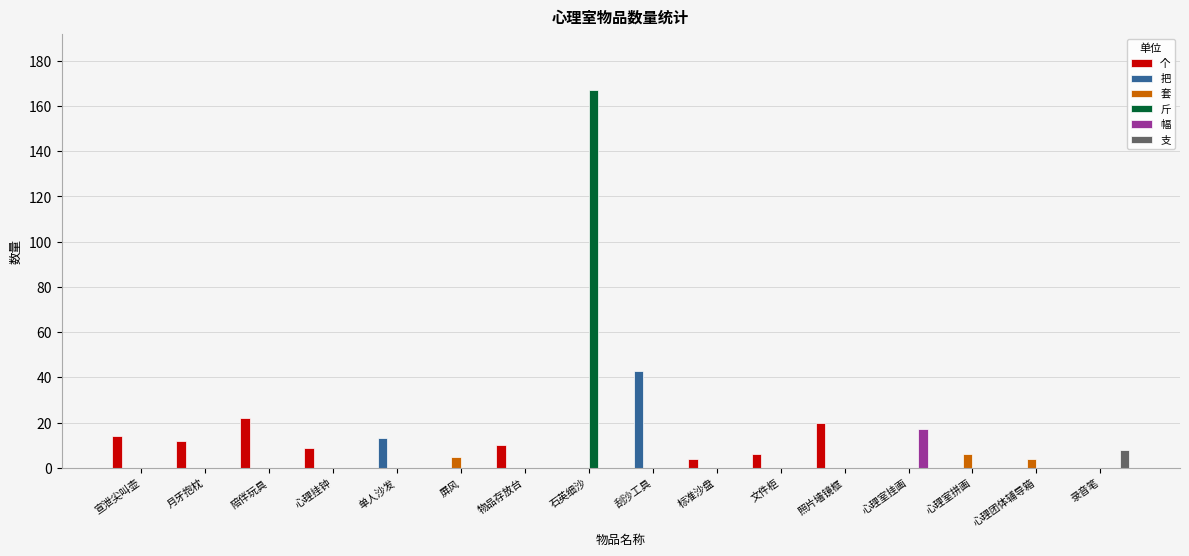

Reading left to right, what are all the values shown in this chart?

个: 14	12	22	9	0	0	10	0	0	4	6	20	0	0	0	0
把: 0	0	0	0	13	0	0	0	43	0	0	0	0	0	0	0
套: 0	0	0	0	0	5	0	0	0	0	0	0	0	6	4	0
斤: 0	0	0	0	0	0	0	167	0	0	0	0	0	0	0	0
幅: 0	0	0	0	0	0	0	0	0	0	0	0	17	0	0	0
支: 0	0	0	0	0	0	0	0	0	0	0	0	0	0	0	8